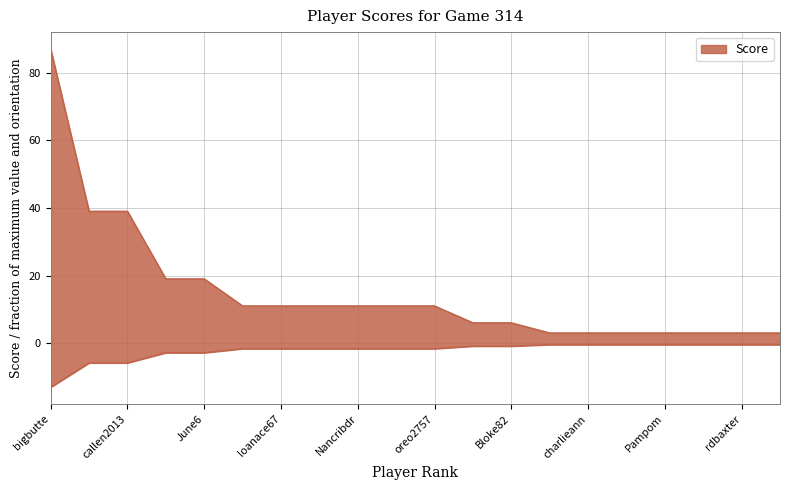

Which has a higher value, CT398 or bigbutte?

bigbutte